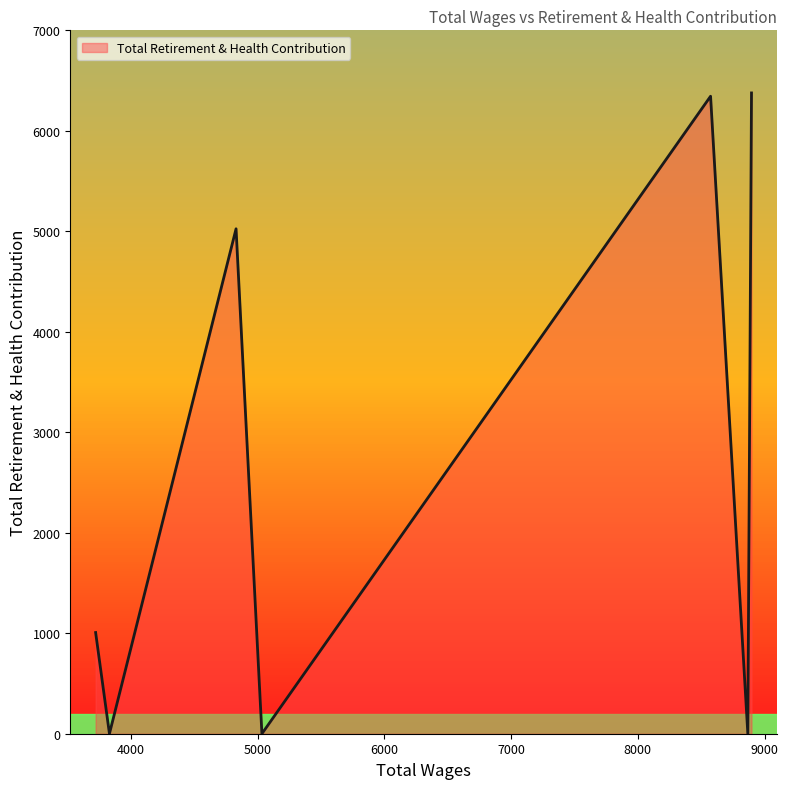

What is the difference between the maximum and minimum values?

6377